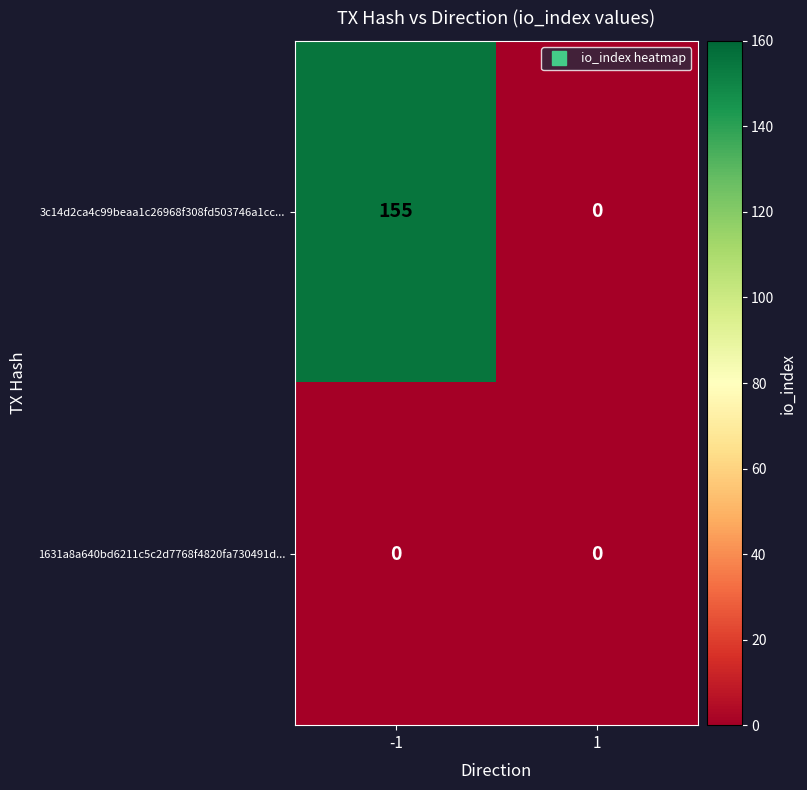

True or false: 3c14d2ca4c99beaa1c26968f308fd503746a1cc... has a value of -58 at 1.

False